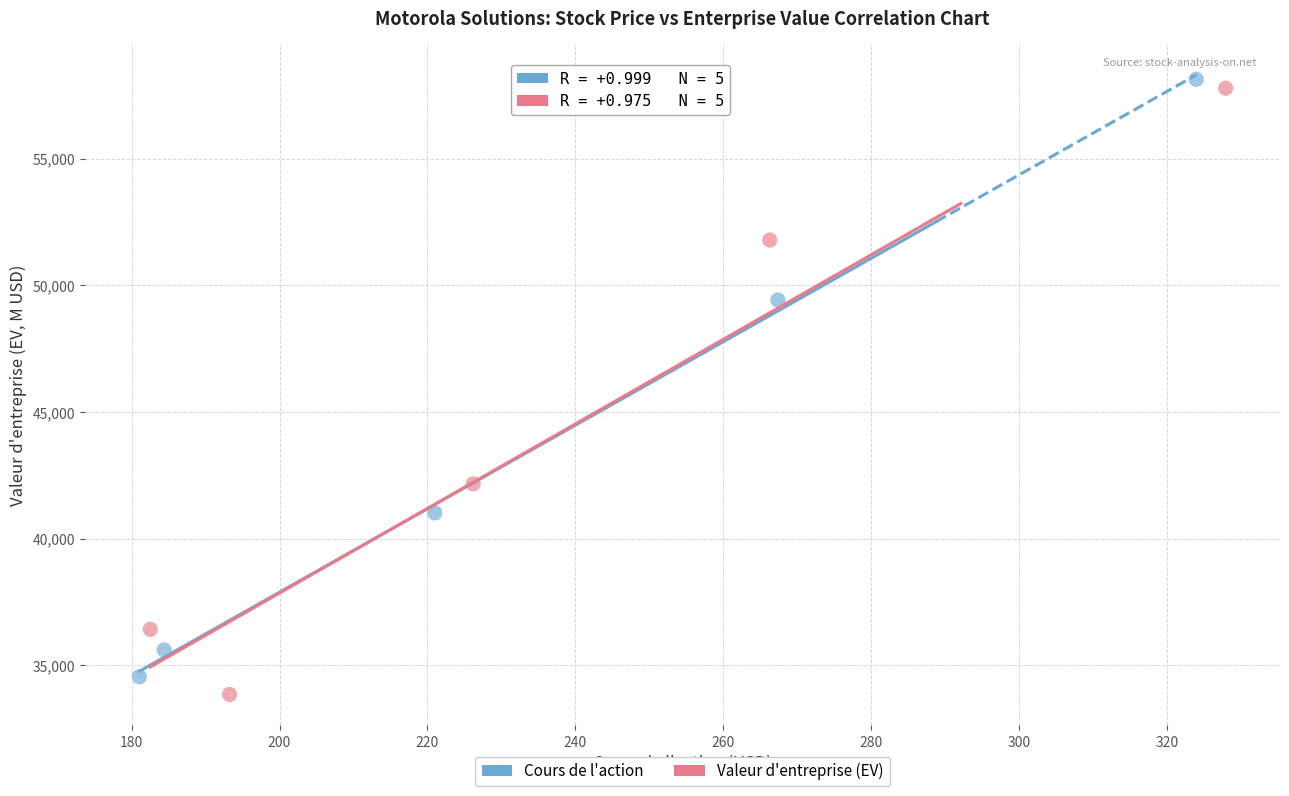

Which series contains the lowest Y value?

Valeur d'entreprise (EV)